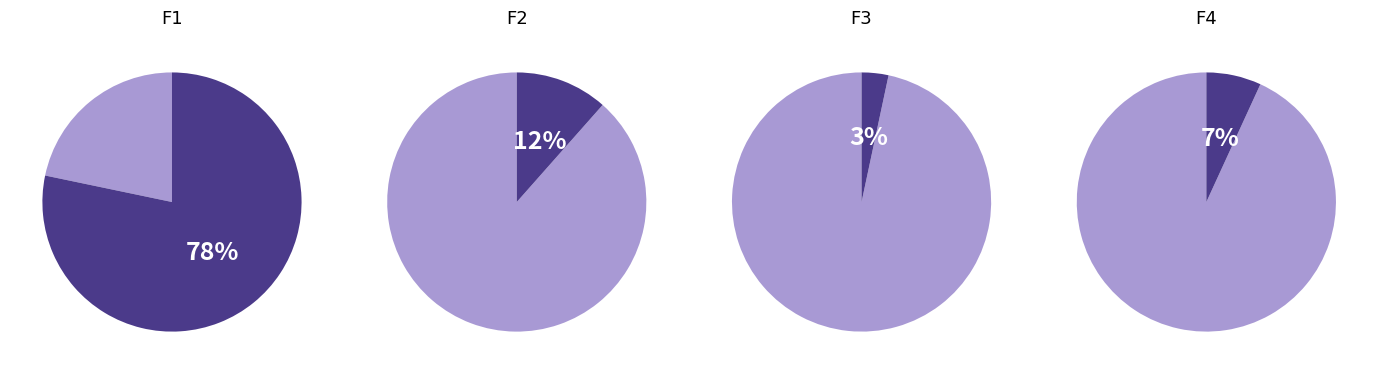

How many segments does this pie chart have?

4